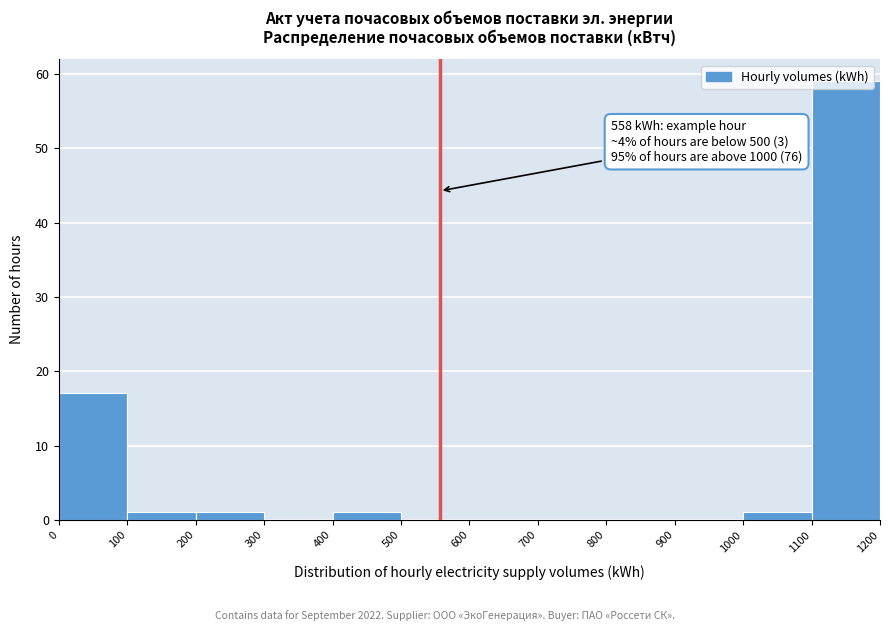

Which range on the x-axis has the tallest bar?

1100 to 1200